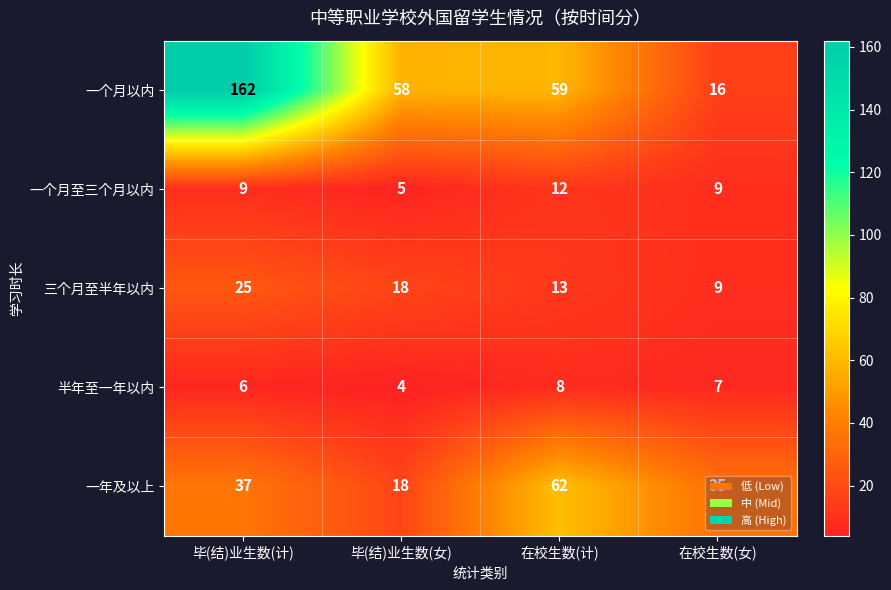

What value does the 一个月以内 series have at 毕(结)业生数(女)?

58